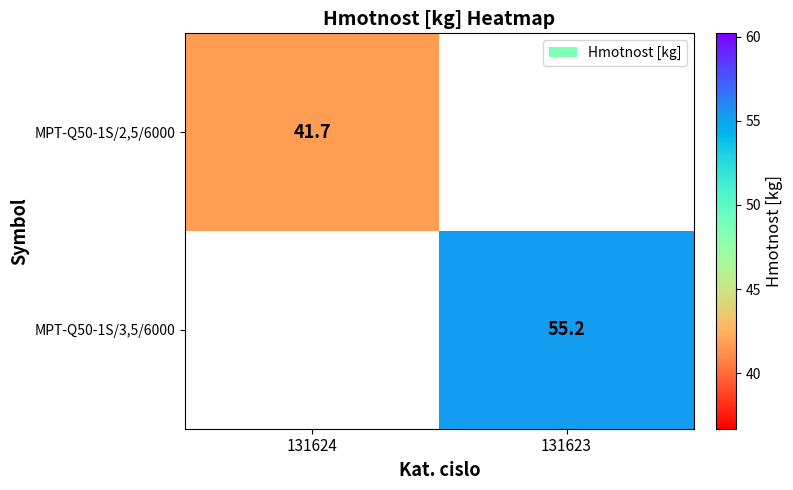

The value of MPT-Q50-1S/2,5/6000 at 131624 is 18.9. True or false?

False